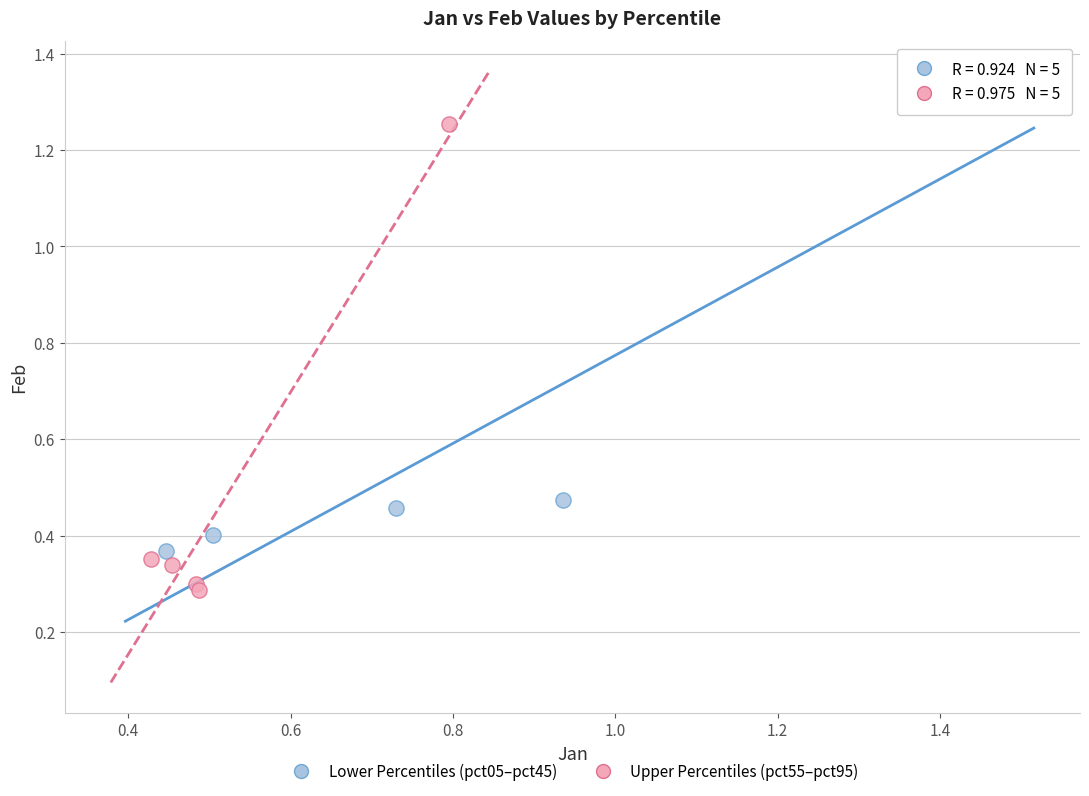

Which series contains the highest Y value?

Lower Percentiles (pct05–pct45)